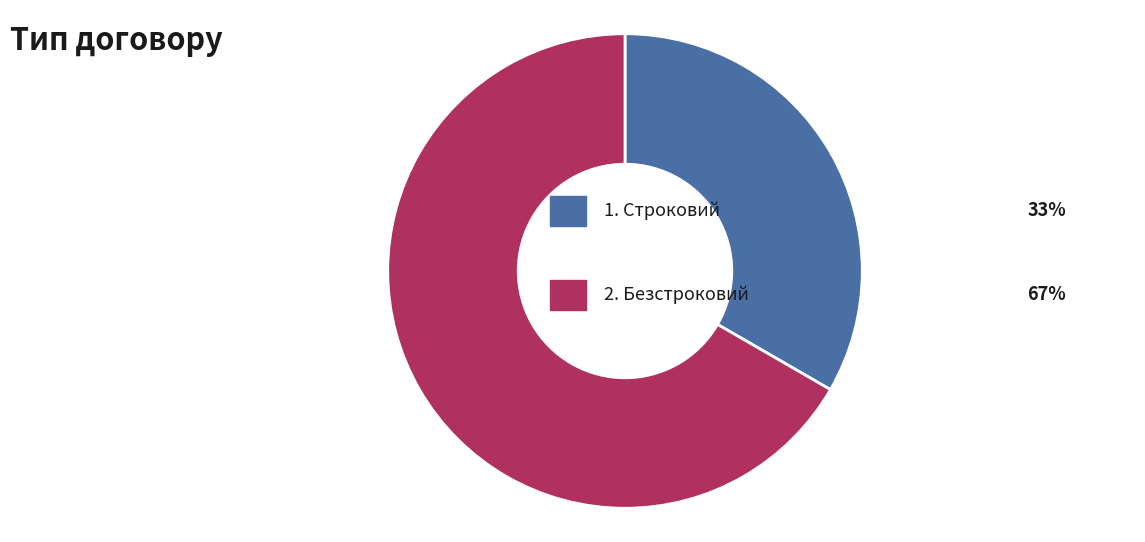

Does any single category account for the majority?

Yes